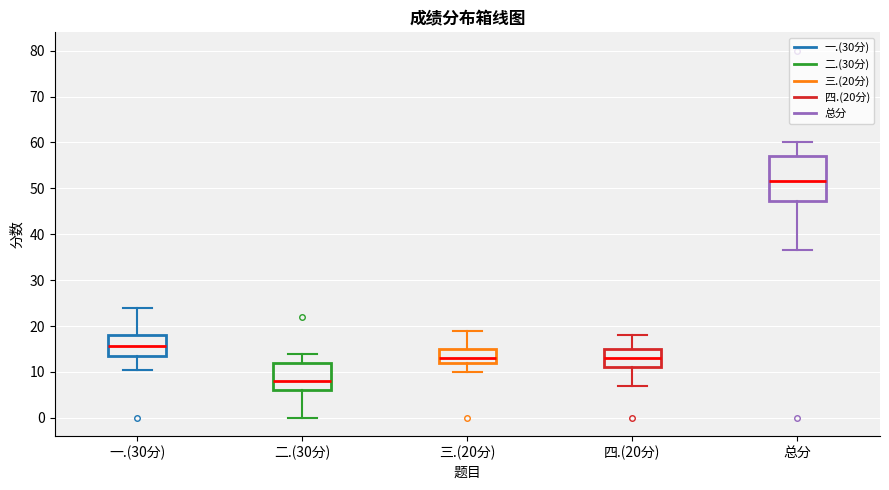

Which box is the tallest, from its lower edge to its upper edge?

总分